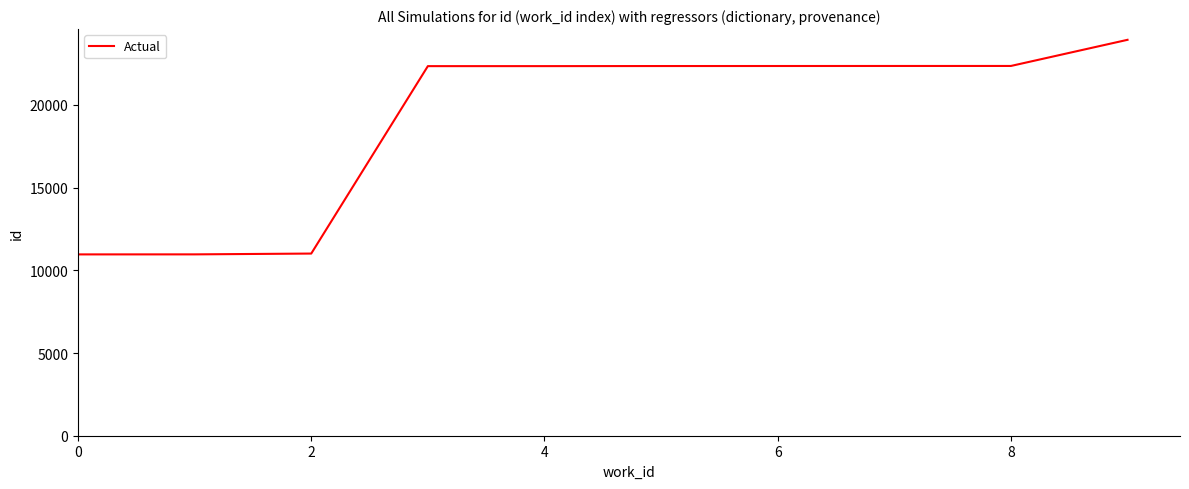

What is the greatest value displayed?

23942